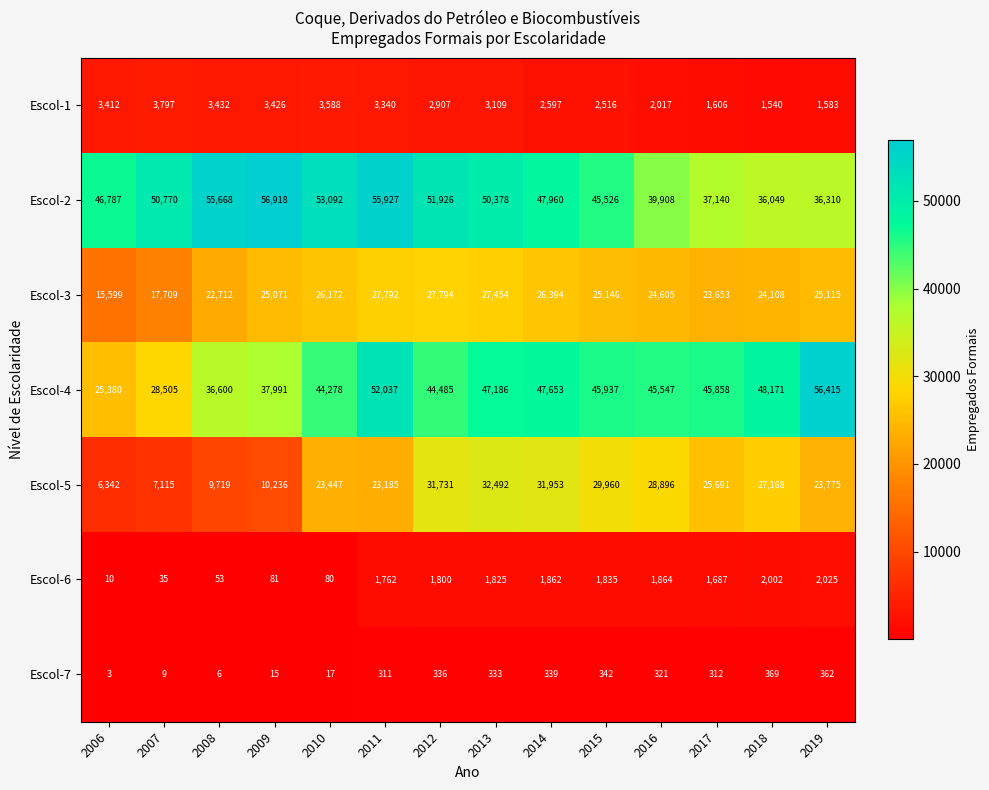

True or false: Escol-3 has a value of 7591 at 2007.

False